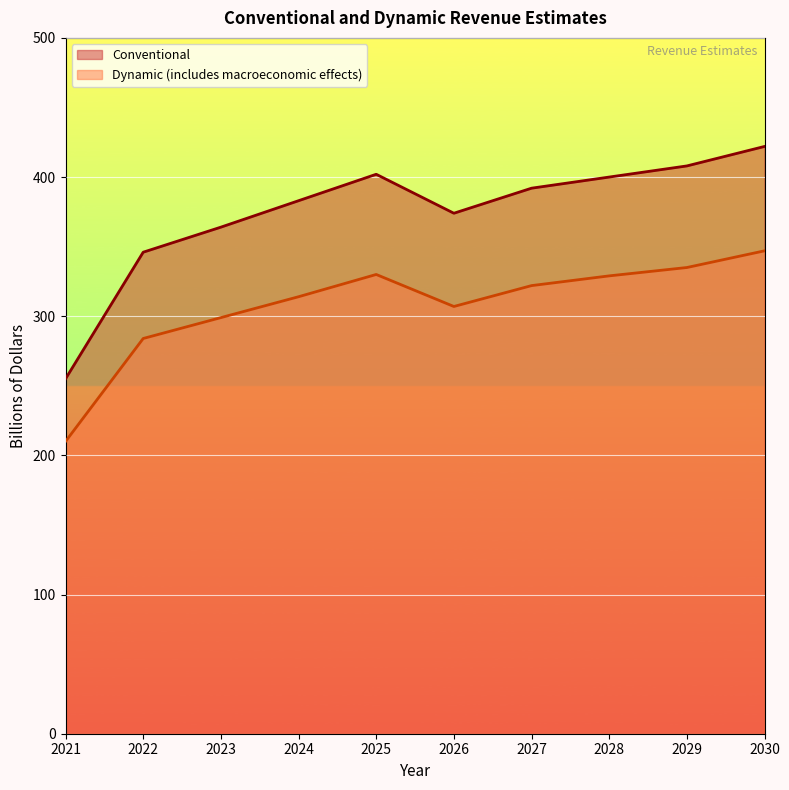

How many lines are shown in the chart?

2